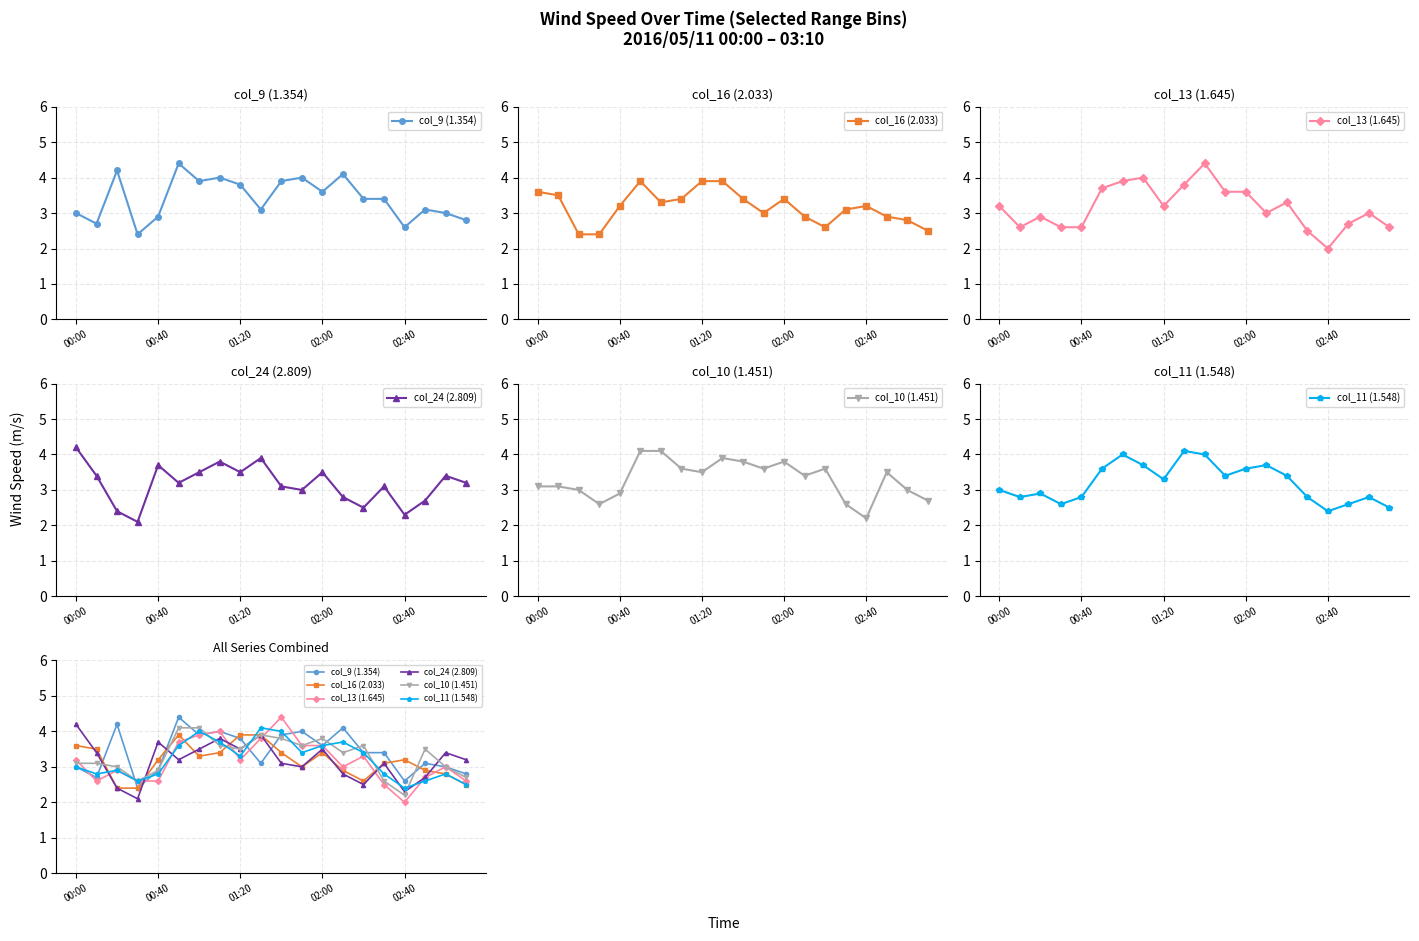

Between 6 and 14, which is larger?

6